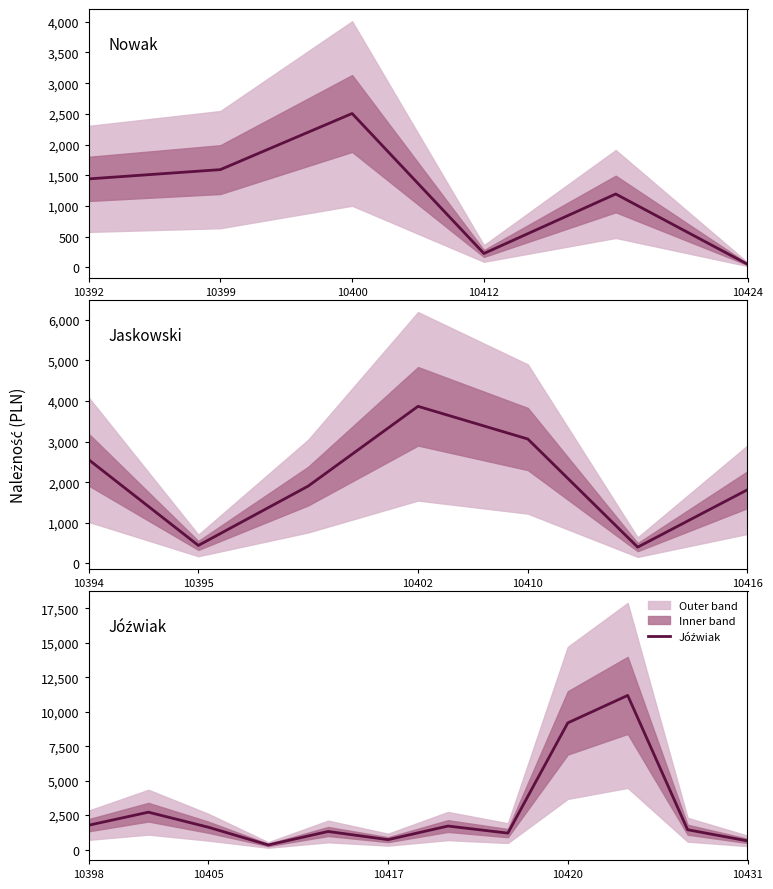

The value of Jaskowski at 0 is 1484.4. True or false?

False